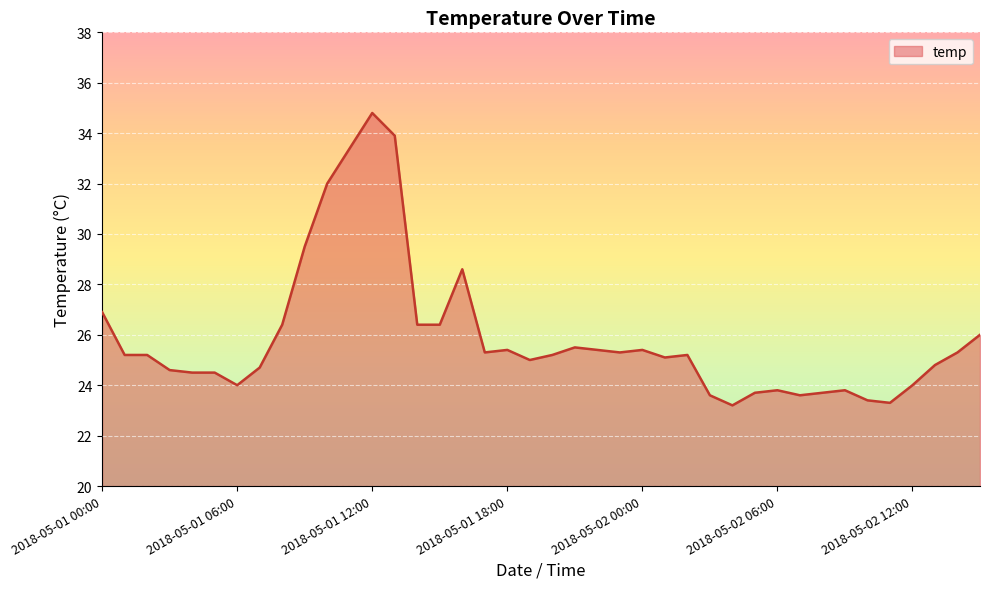

What is the greatest value displayed?

34.8